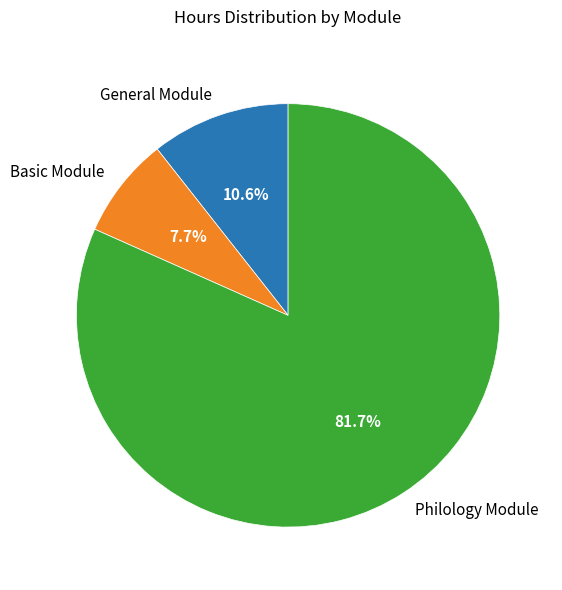

True or false: Philology Module accounts for 89% of the total.

False